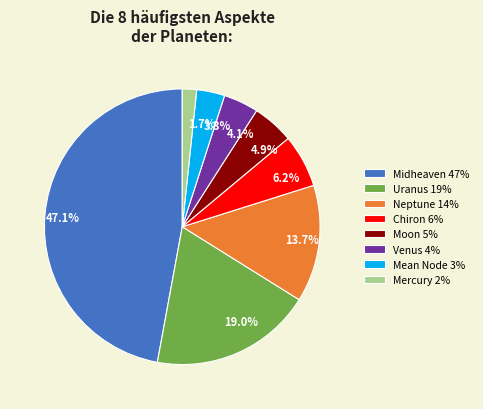

Do 4.1% and 6.2% together represent more than half of the pie?

No